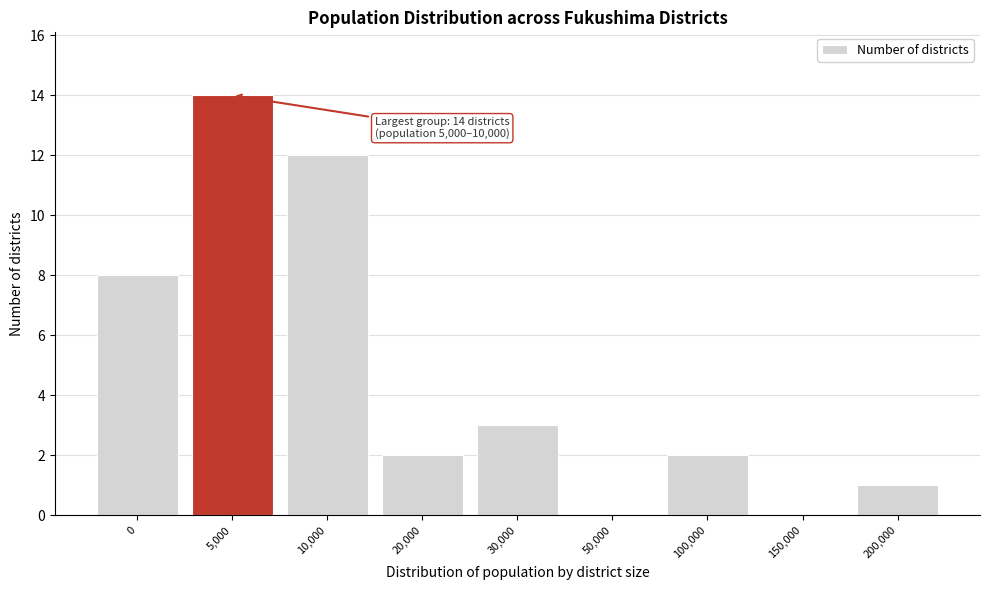

Reading left to right, extract all data points from this chart.

0=8	5,000=14	10,000=12	20,000=2	30,000=3	50,000=0	100,000=2	150,000=0	200,000=1